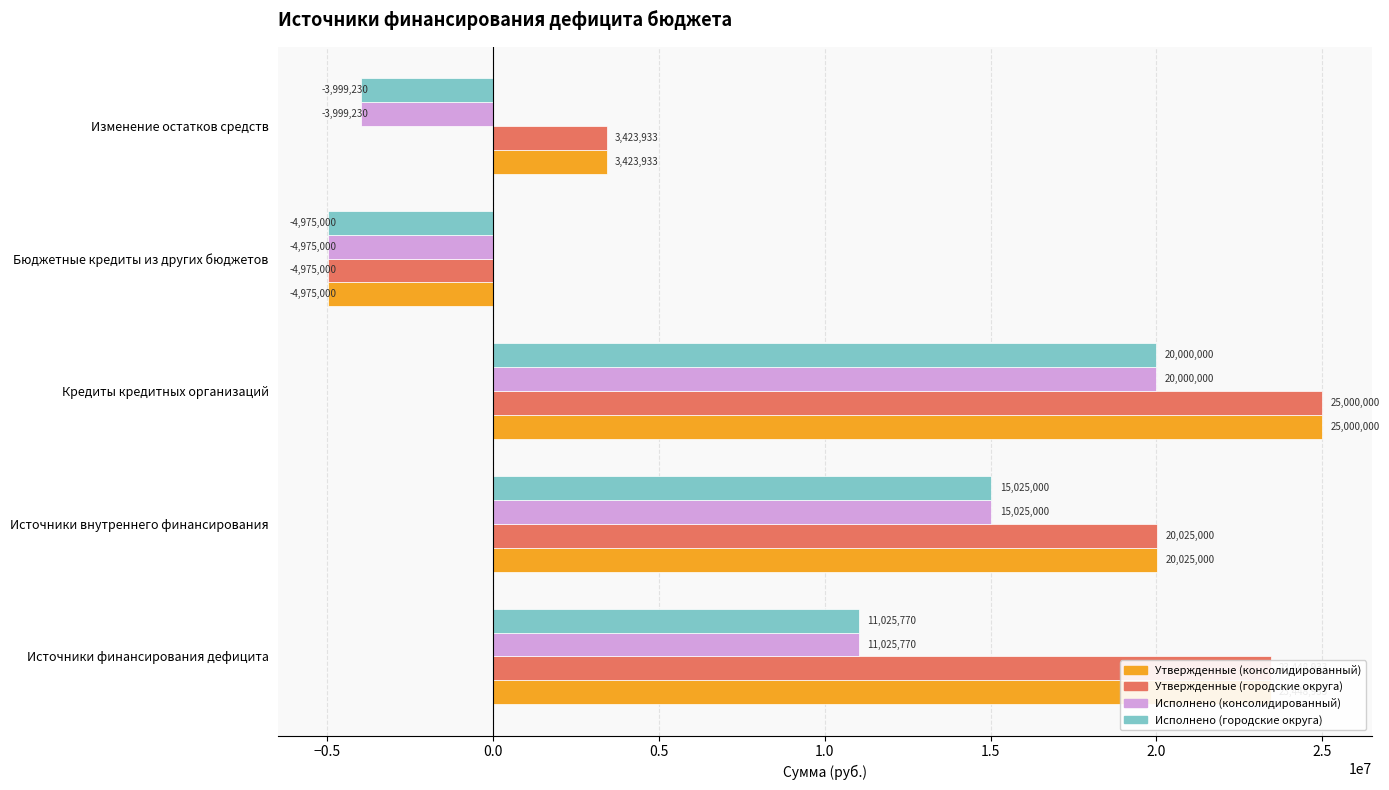

Which category has the highest value in the Исполнено (консолидированный) series?

Кредиты кредитных организаций